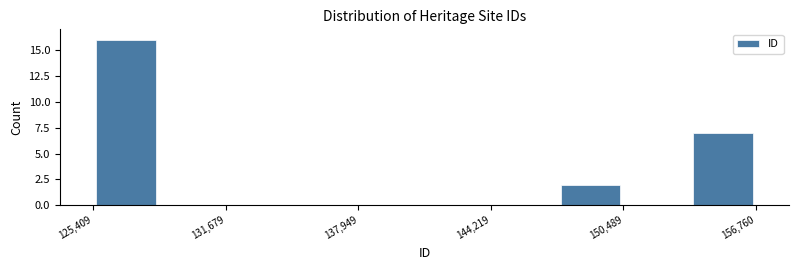

Read against the x-axis, roughly where is the centre of the tallest bar?

127000